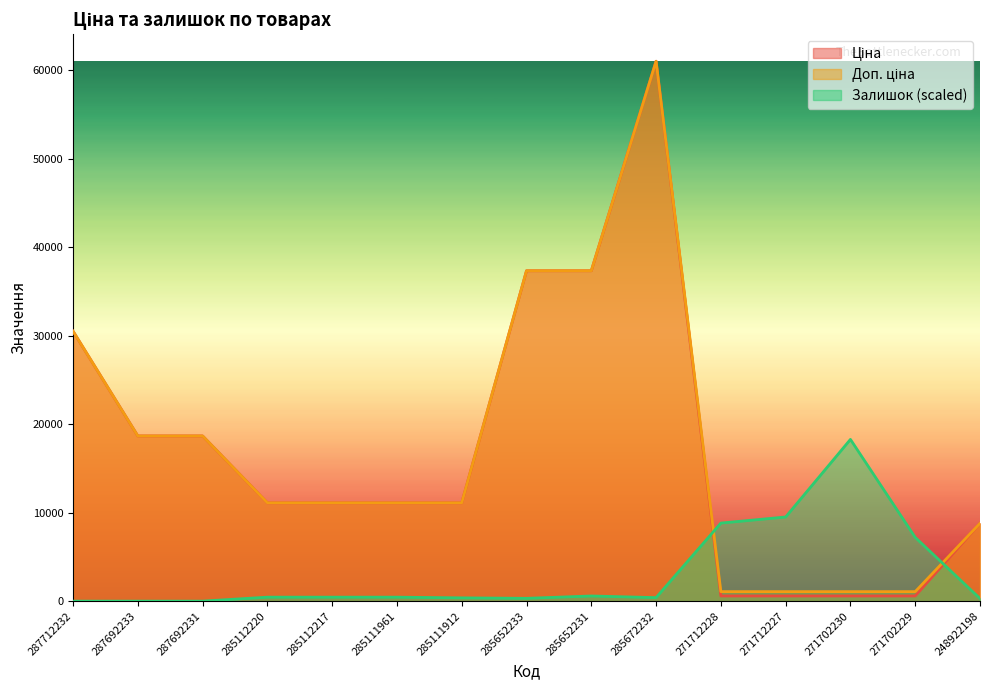

What position from the left is 287692231?

3